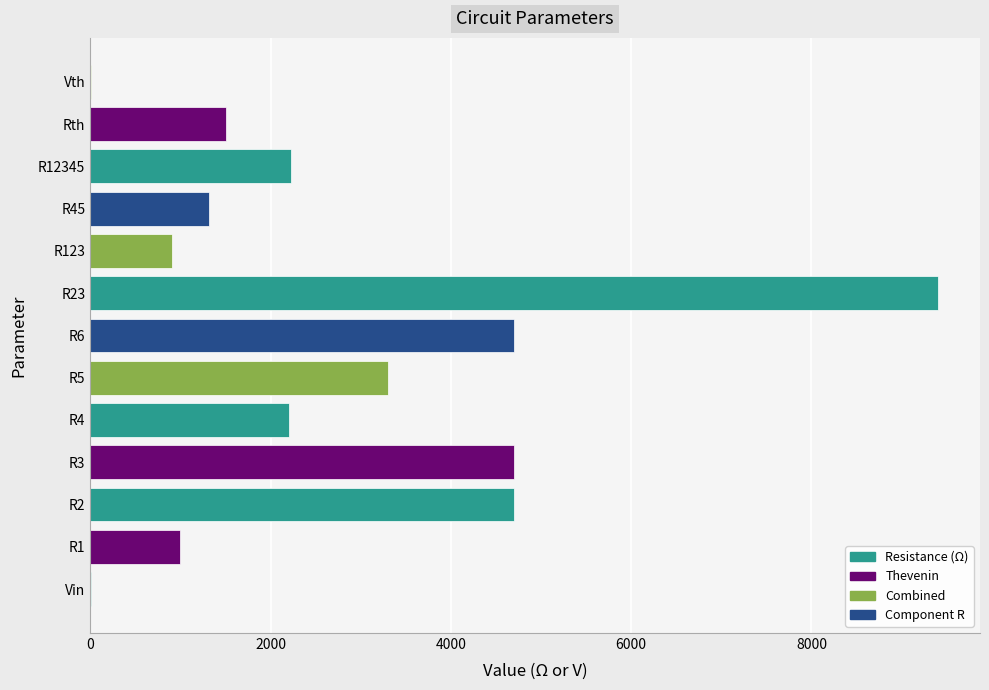

Is it true that the value at R12345 is 3624.0?

False